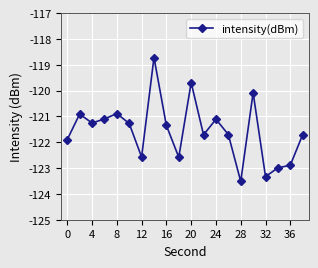

Reading left to right, transcribe all the data shown in this chart.

-121.9	-120.9	-121.3	-121.1	-120.9	-121.3	-122.6	-118.7	-121.4	-122.6	-119.7	-121.7	-121.1	-121.7	-123.5	-120.1	-123.3	-123.0	-122.9	-121.7